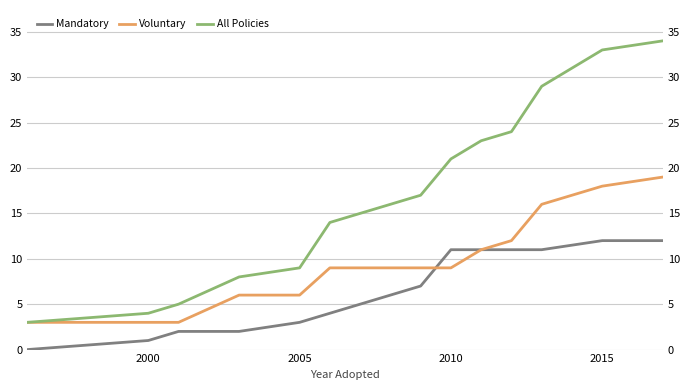

Reading left to right, transcribe all the data shown in this chart.

Mandatory: 0	1	2	2	3	4	6	7	11	11	11	11	12	12
Voluntary: 3	3	3	6	6	9	9	9	9	11	12	16	18	19
All Policies: 3	4	5	8	9	14	16	17	21	23	24	29	33	34